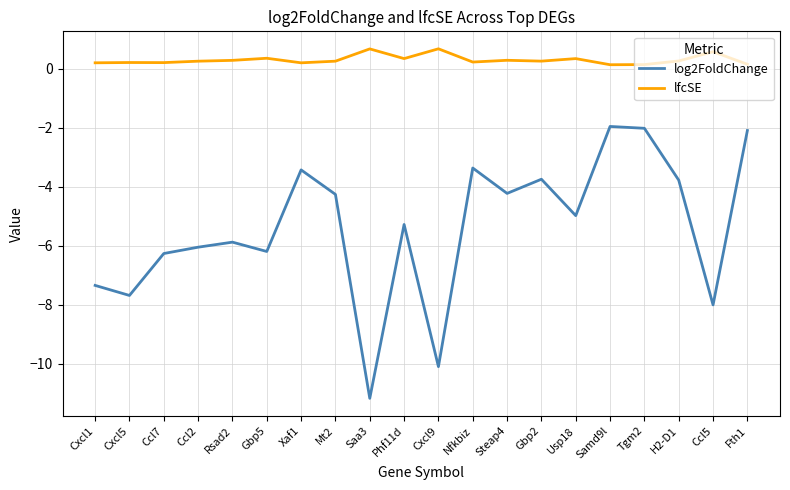

Which series changed the most between Cxcl1 and Gbp5?

log2FoldChange